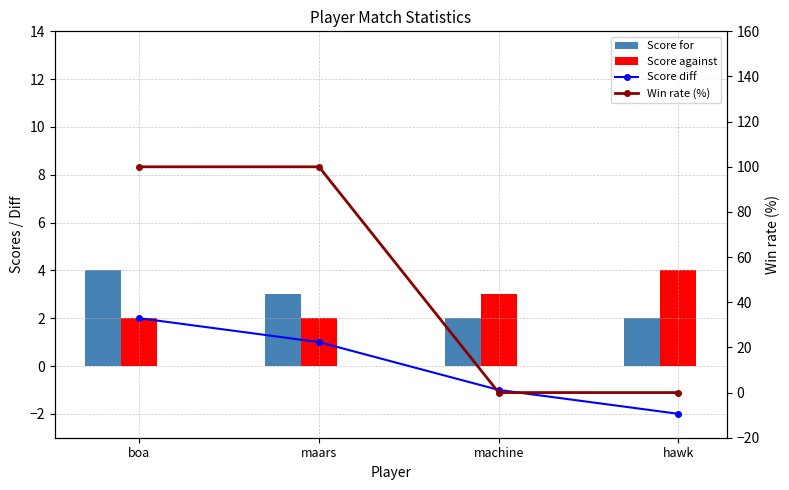

What is the label of the 4th bar from the left?

hawk